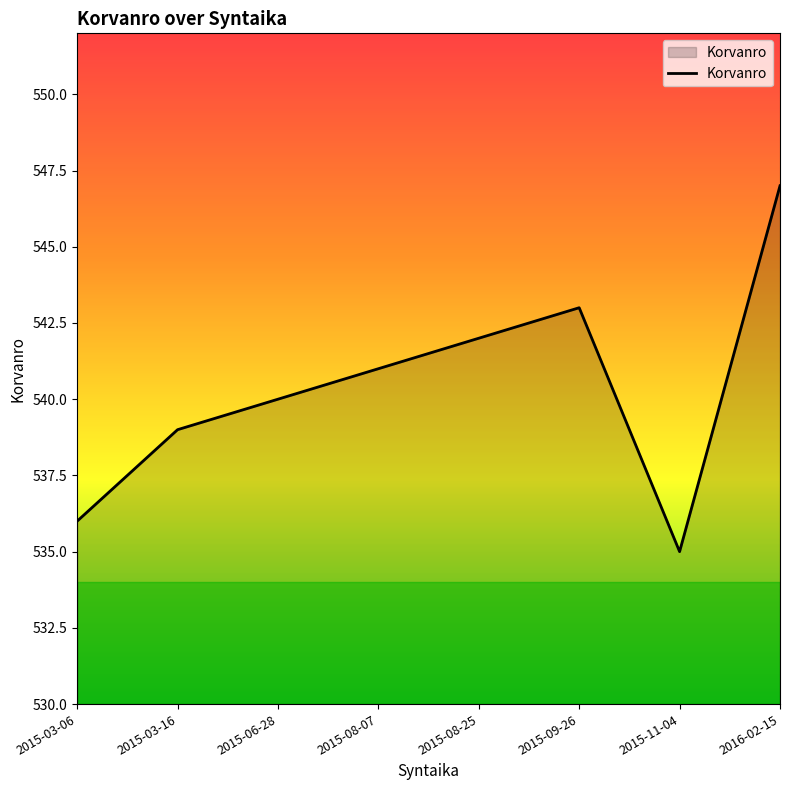

How many lines are shown in the chart?

1